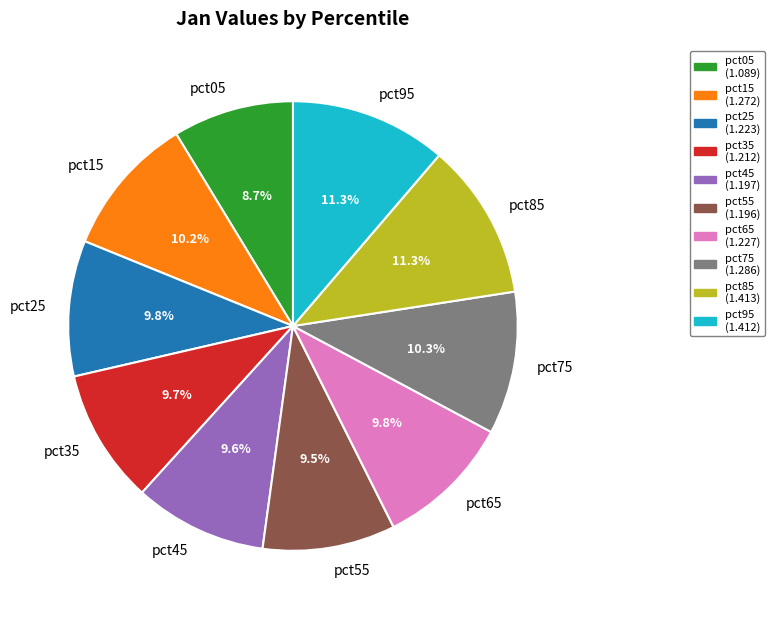

How many slices are in this pie chart?

10